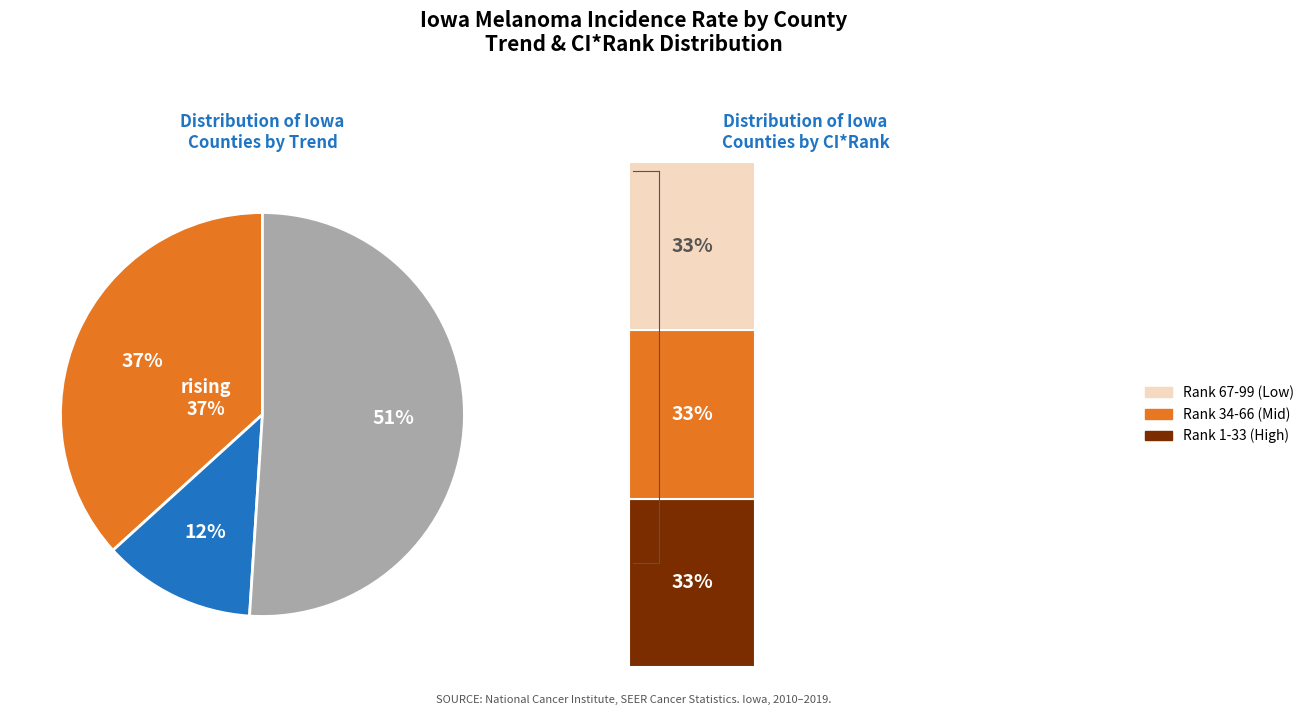

How many segments does this pie chart have?

3